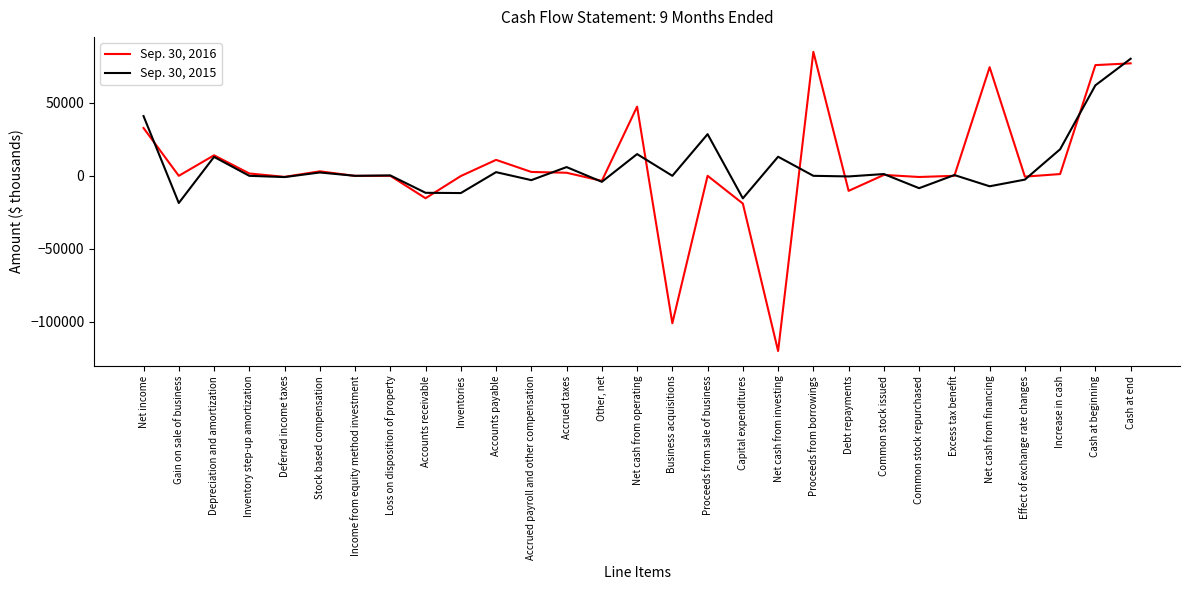

List the series in order of their overall mean, lowest first.

Sep. 30, 2016, Sep. 30, 2015